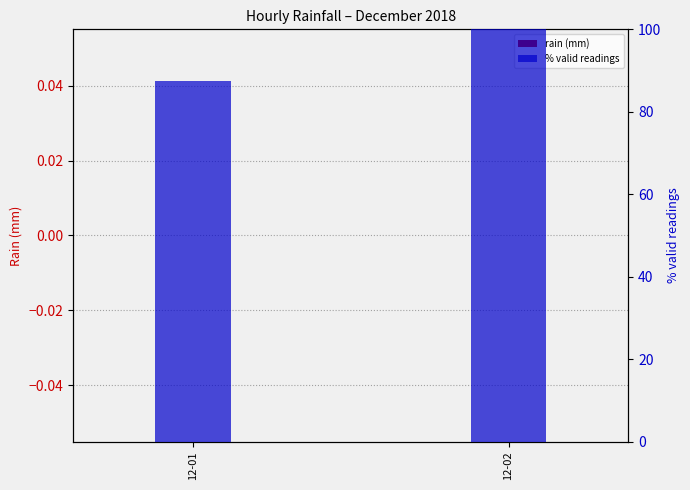

The % valid readings series shows 147.6 at 12-02. True or false?

False